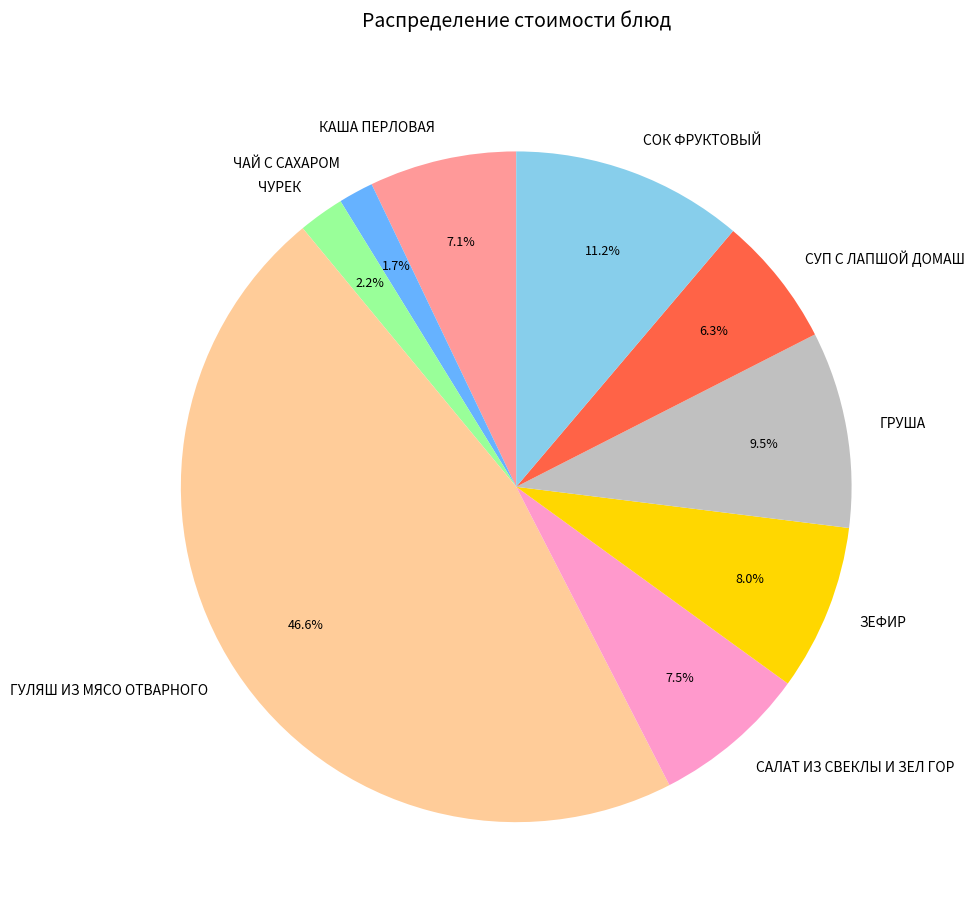

To the nearest percent, what is the average slice percentage?

11%